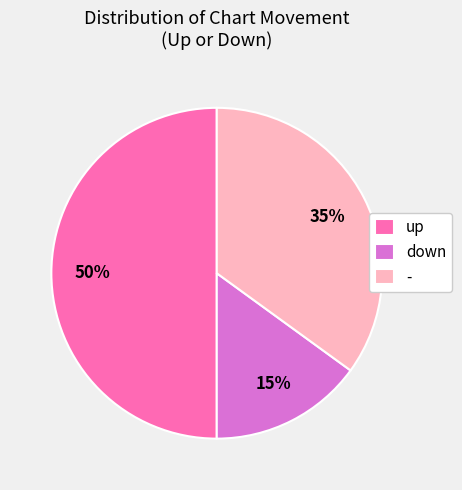

How many slices are in this pie chart?

3